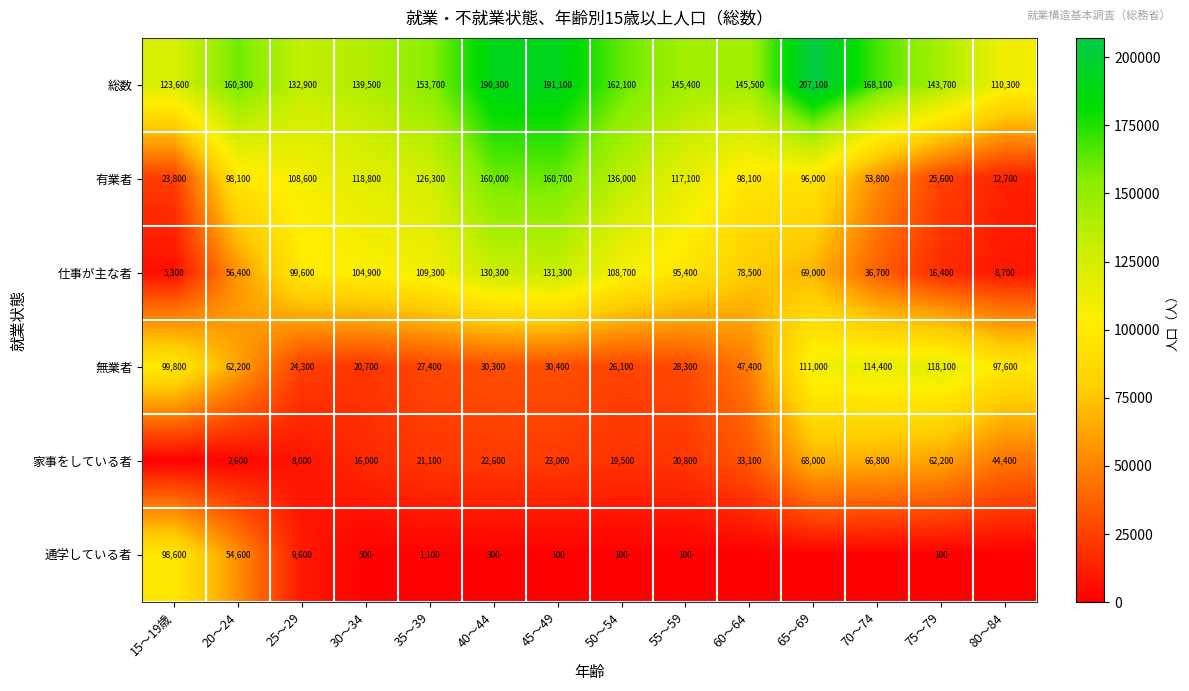

What is the difference between the maximum and minimum values in the 無業者 series?

97400